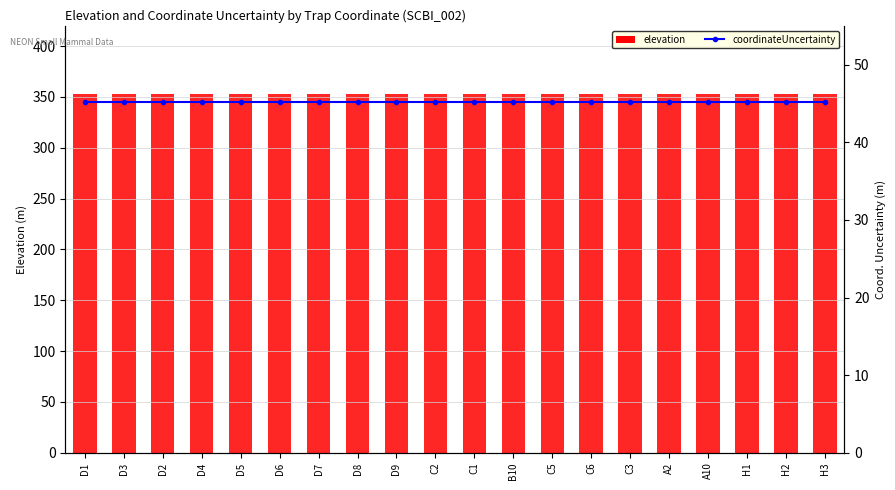

Rank the categories by coordinateUncertainty value from lowest to highest.

D1, D3, D2, D4, D5, D6, D7, D8, D9, C2, C1, B10, C5, C6, C3, A2, A10, H1, H2, H3